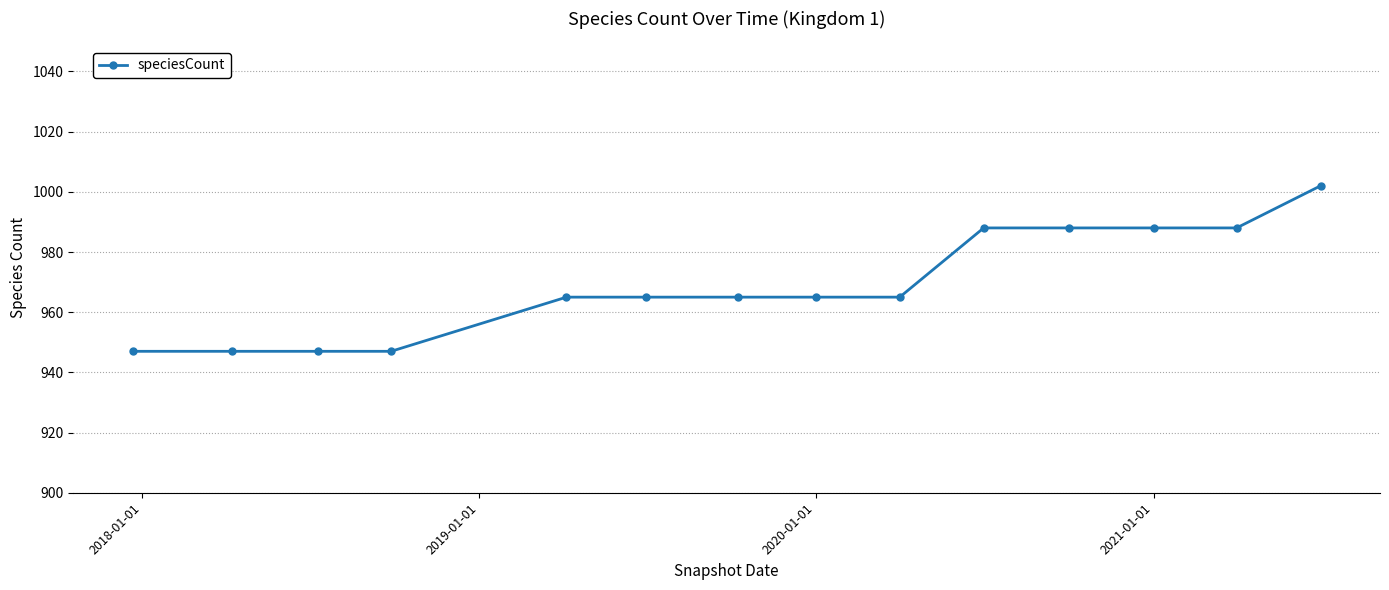

Reading left to right, transcribe all the data shown in this chart.

947	947	947	947	965	965	965	965	965	988	988	988	988	1002